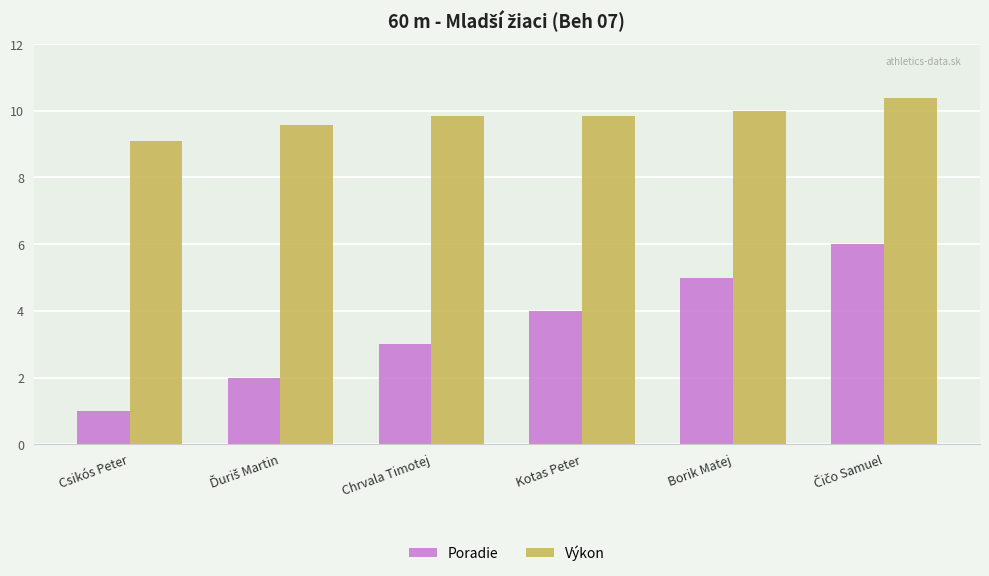

What is the difference between the highest and lowest values at Csikós Peter?

8.1